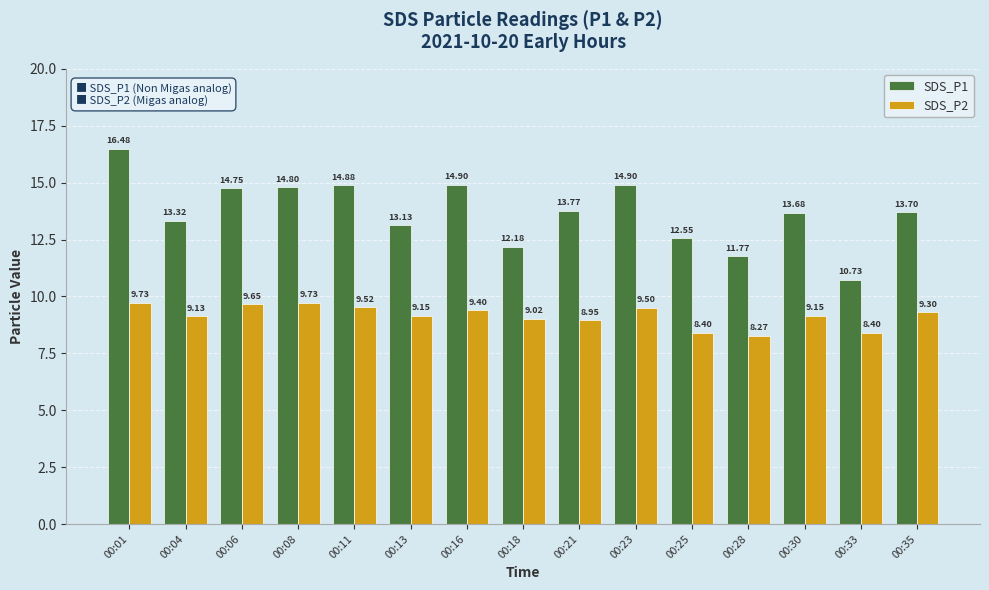

Is it true that SDS_P2 equals 15.4 at 00:30?

False